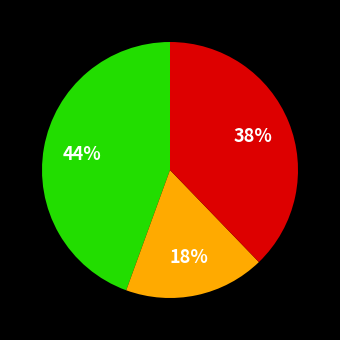

Count the number of slices in the pie.

3